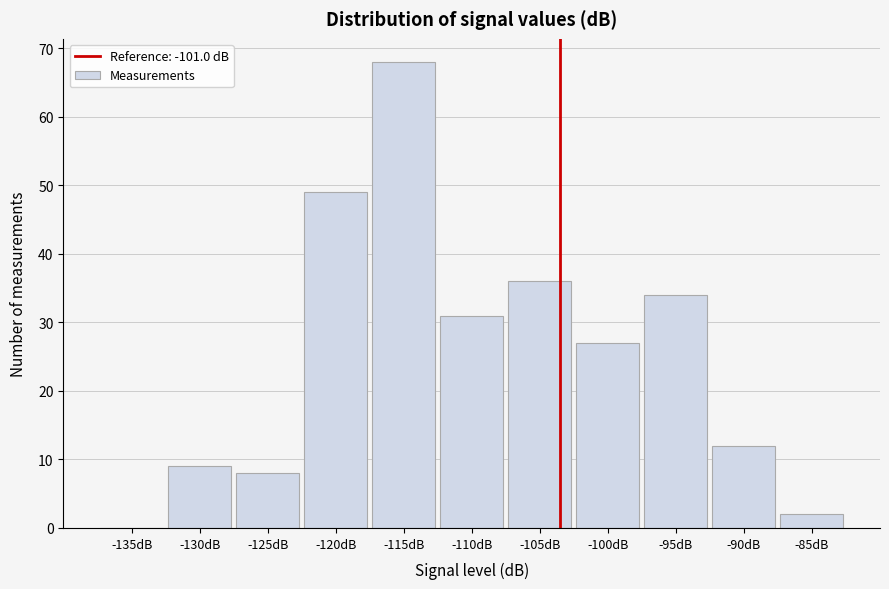

Reading left to right, list all the values displayed in this chart.

-135dB=0	-130dB=9	-125dB=8	-120dB=49	-115dB=68	-110dB=31	-105dB=36	-100dB=27	-95dB=34	-90dB=12	-85dB=2